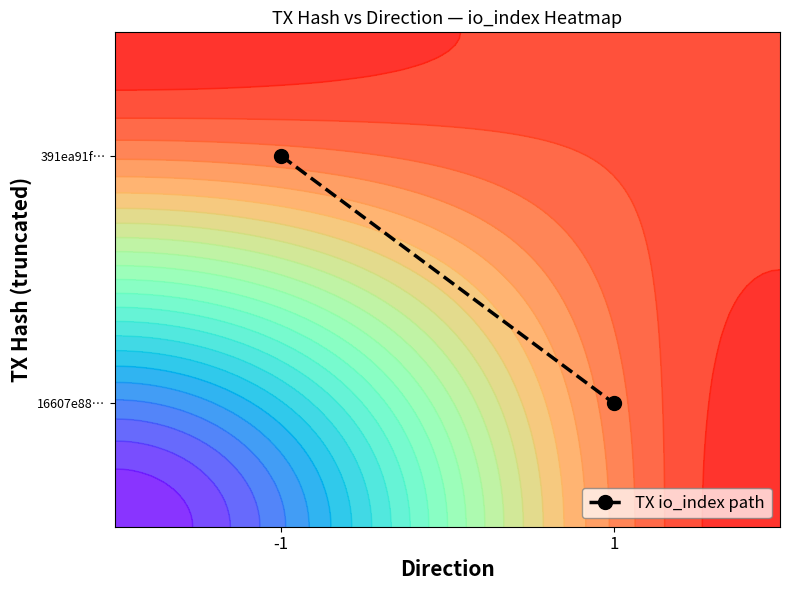

Reading left to right, what are all the values shown in this chart?

-1=0.8	1=0.2